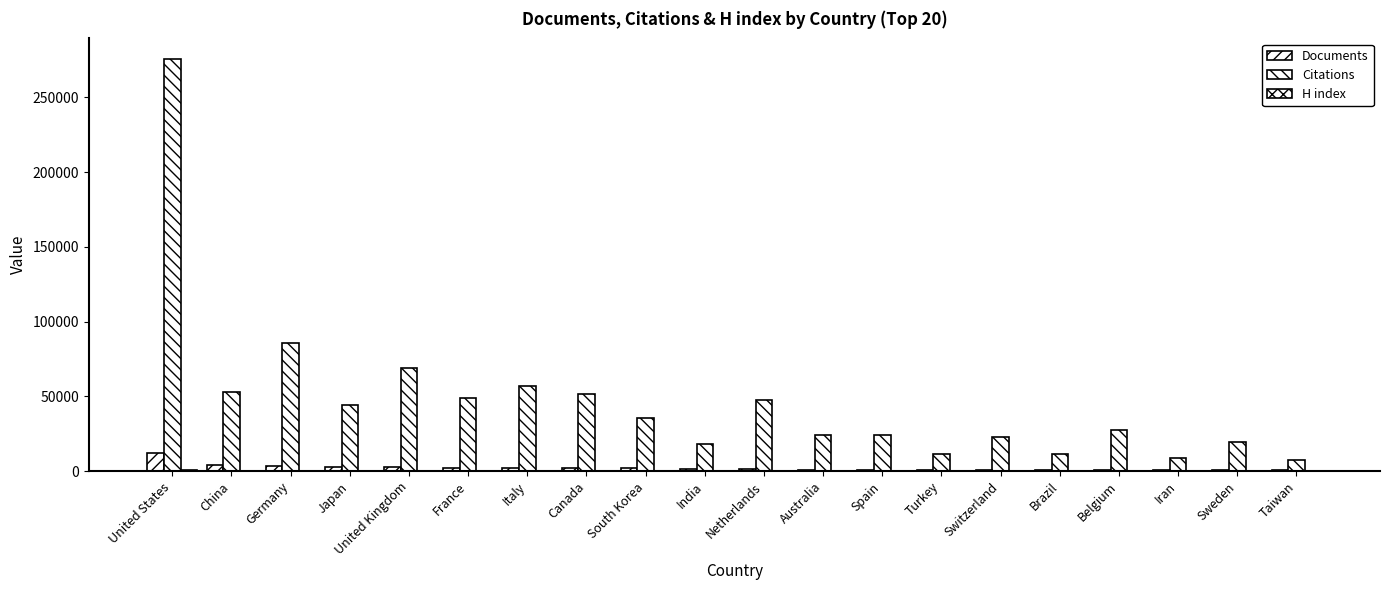

What is the difference between the highest and lowest values at Italy?

56960